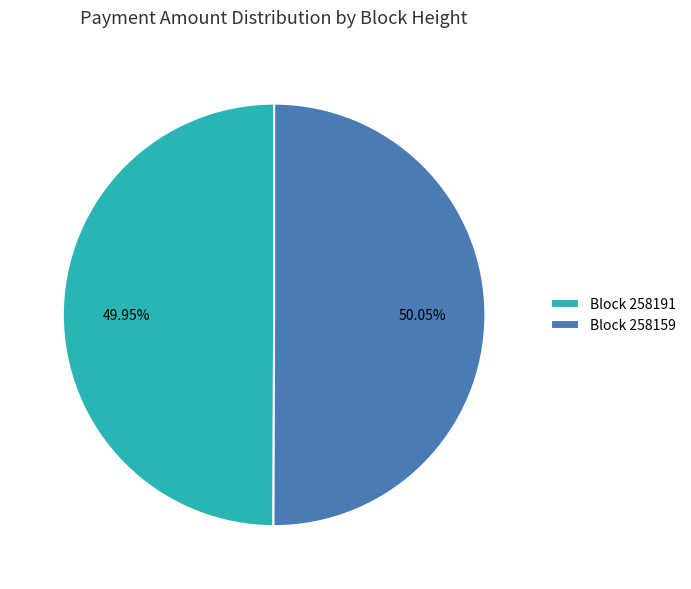

Do Block 258159 and Block 258191 together represent more than half of the pie?

Yes